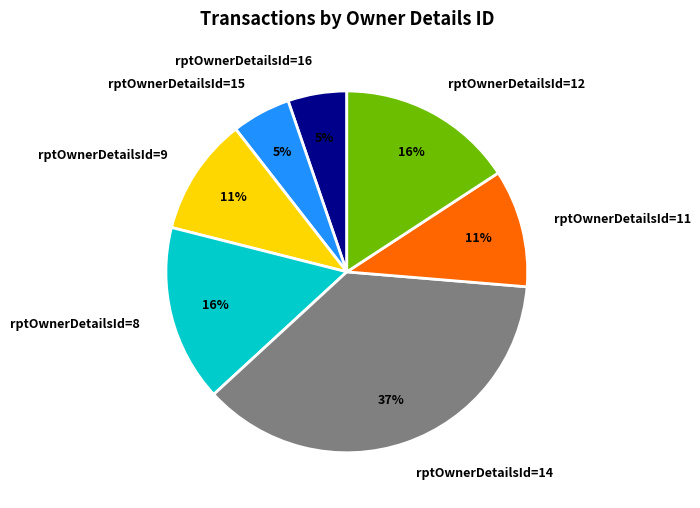

To the nearest percent, what portion does rptOwnerDetailsId=12 represent?

16%